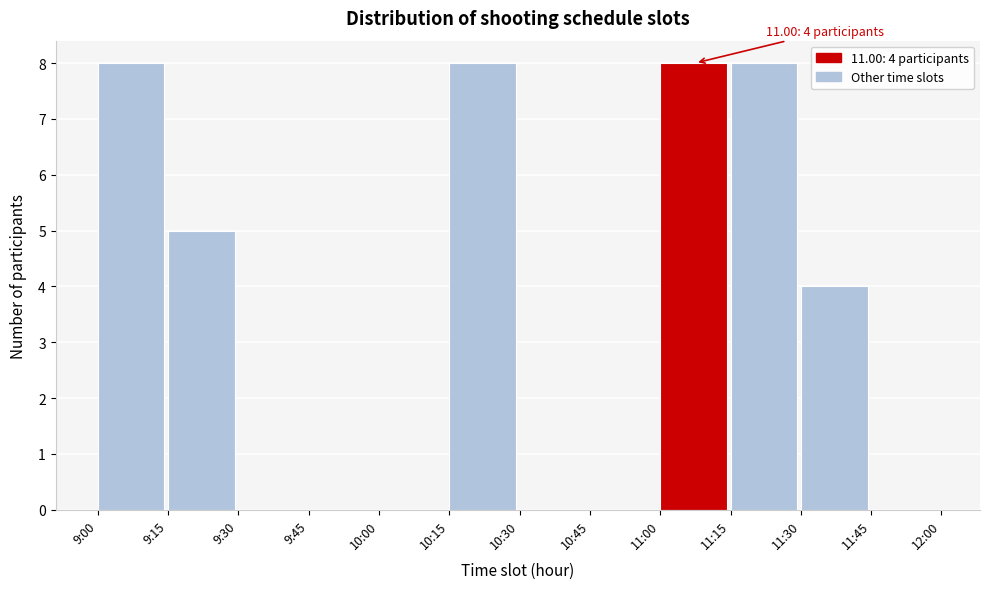

Reading left to right, extract all data points from this chart.

9:00=8	9:15=5	9:30=0	9:45=0	10:00=0	10:15=8	10:30=0	10:45=0	11:00=8	11:15=8	11:30=4	11:45=0